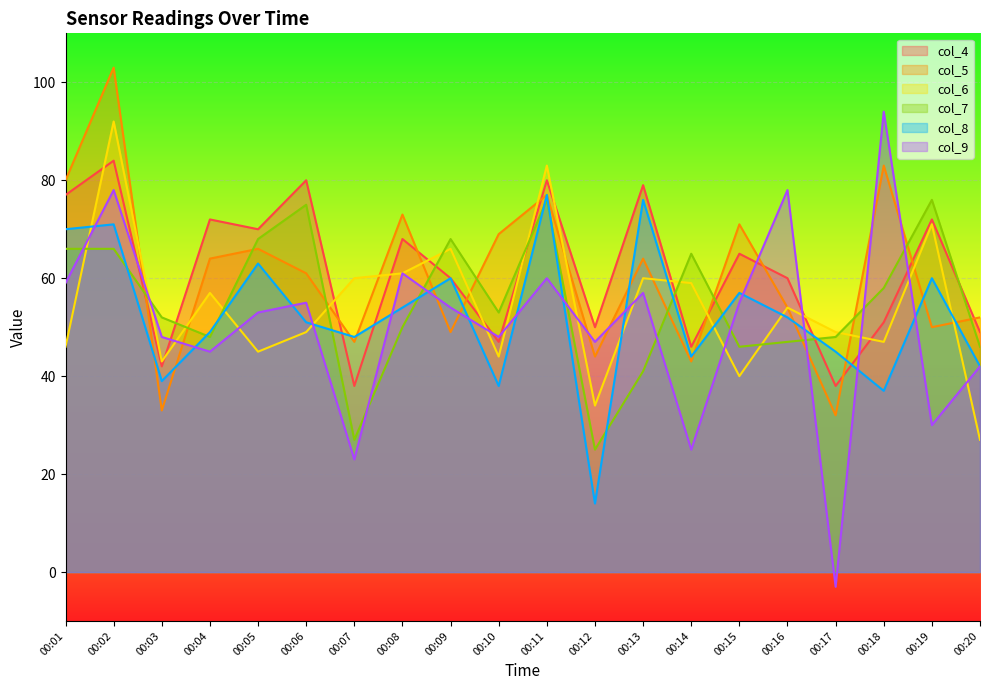

List the series in order of their peak value, lowest first.

col_7, col_8, col_4, col_6, col_9, col_5